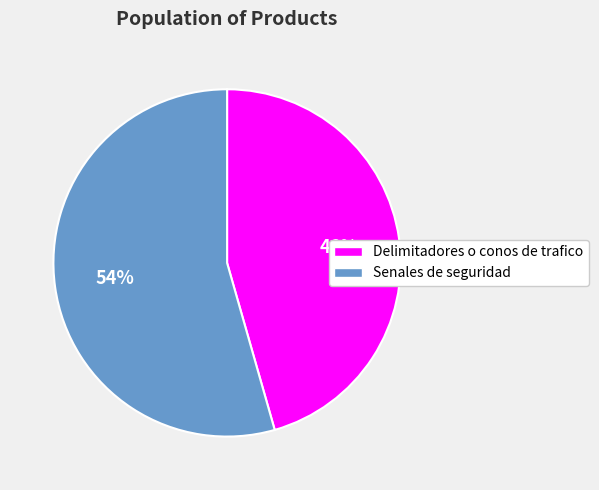

What is the largest slice in the pie chart?

Senales de seguridad